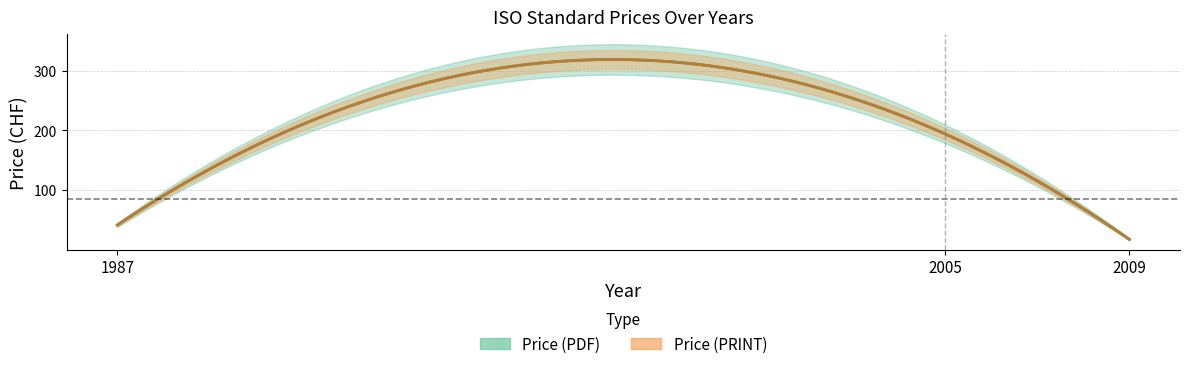

Reading left to right, extract all data points from this chart.

Price (PDF): 42	194	18
Price (PRINT): 42	194	18